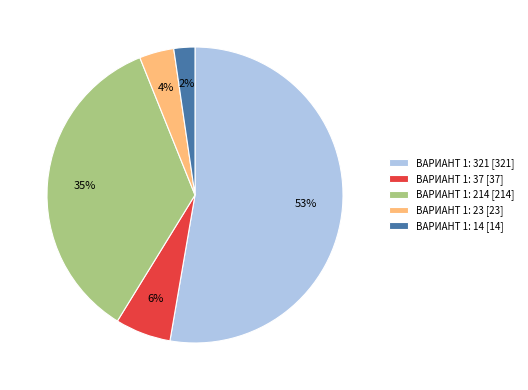

To the nearest percent, what is the average slice percentage?

20%